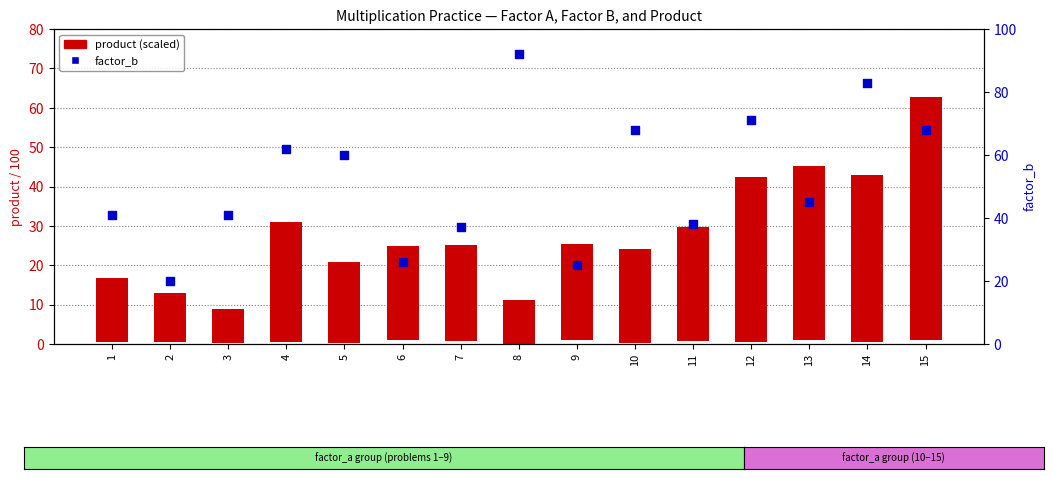

What are all the series names shown in the legend?

product (scaled), factor_b